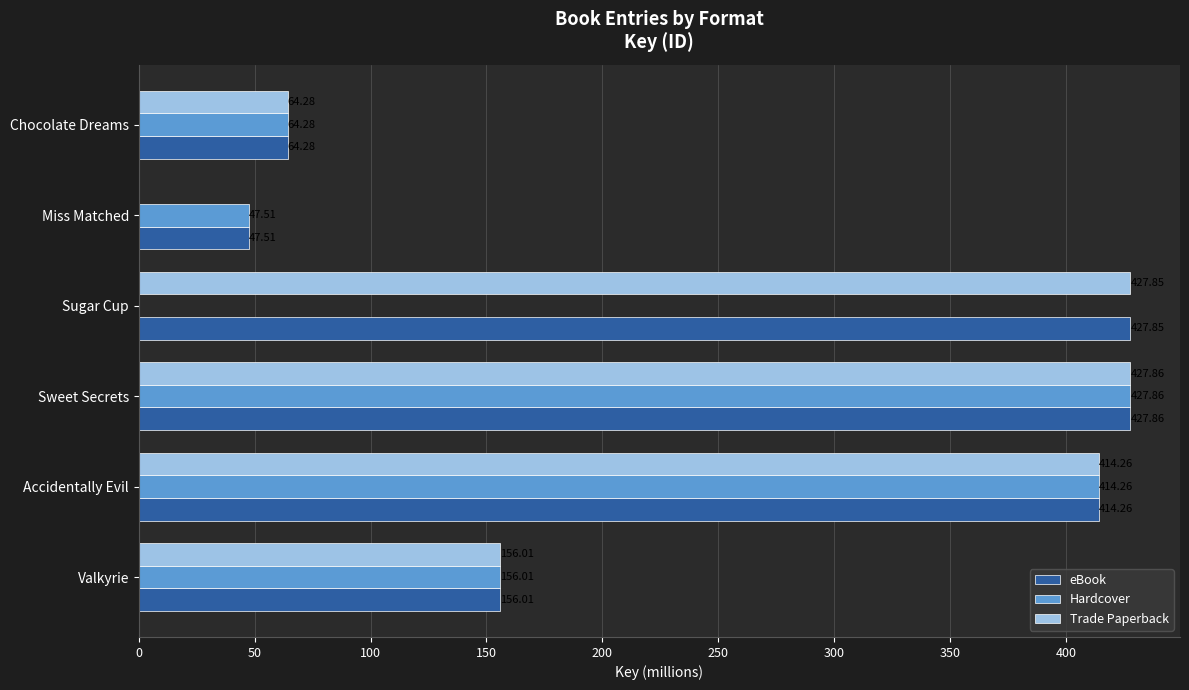

At which category is the sum across all series the highest?

Sweet Secrets